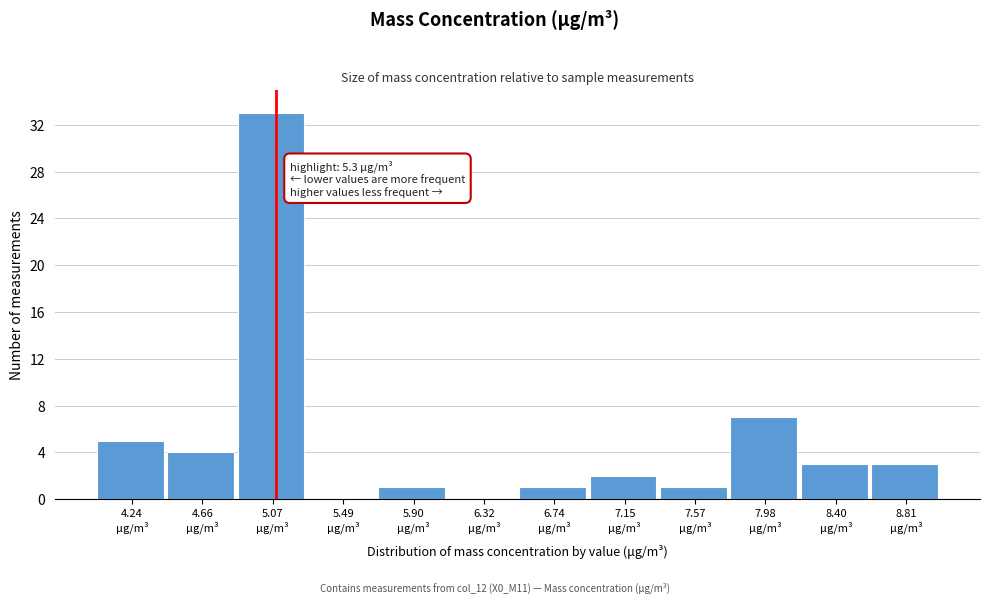

What is the greatest value displayed?

33